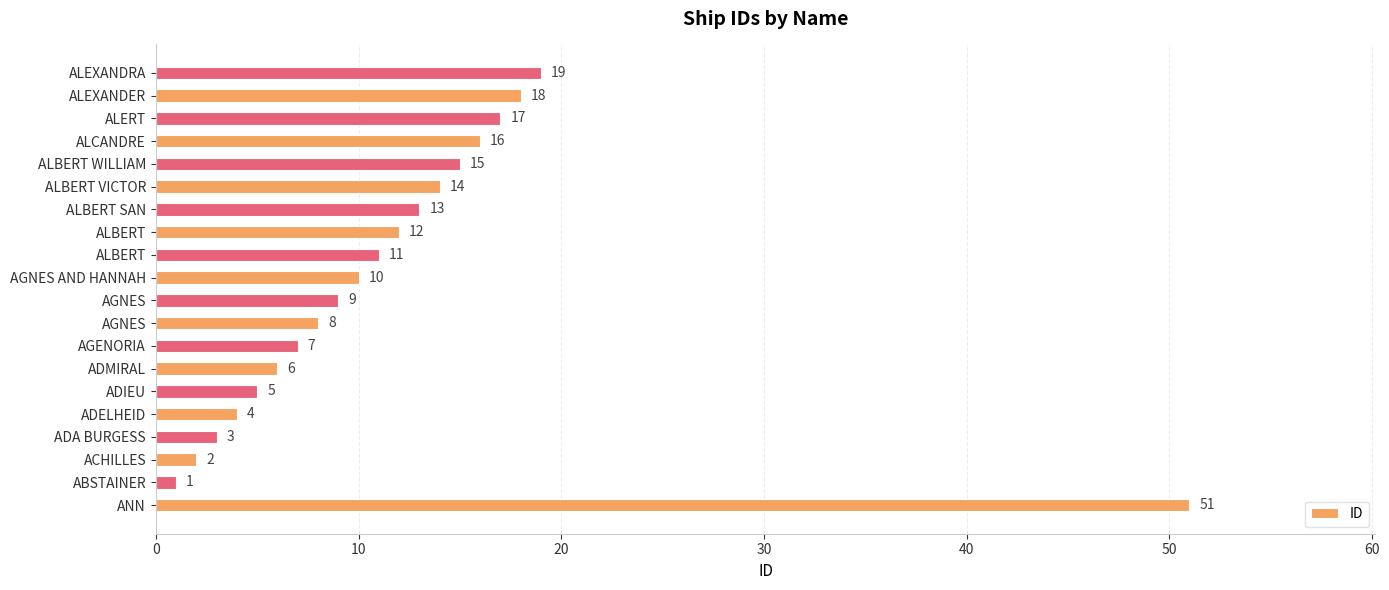

What is the smallest value displayed?

1